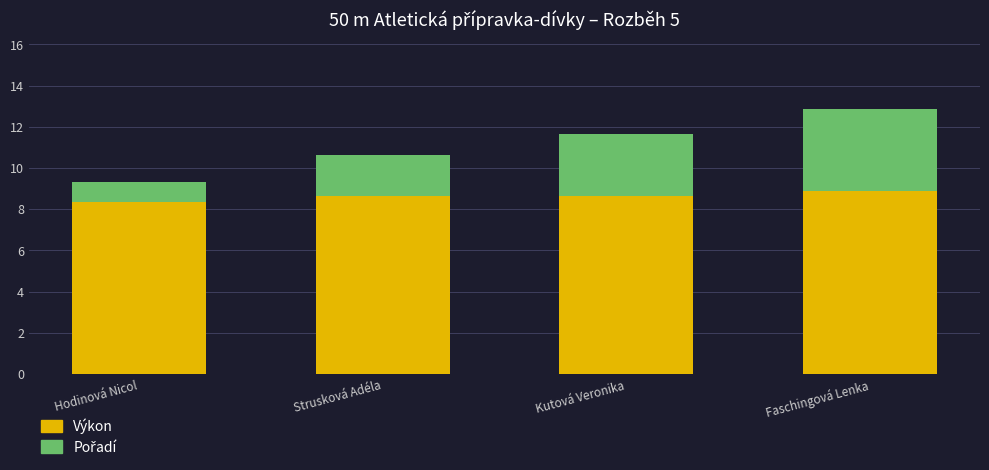

The Výkon series shows 1.9 at Kutová Veronika. True or false?

False